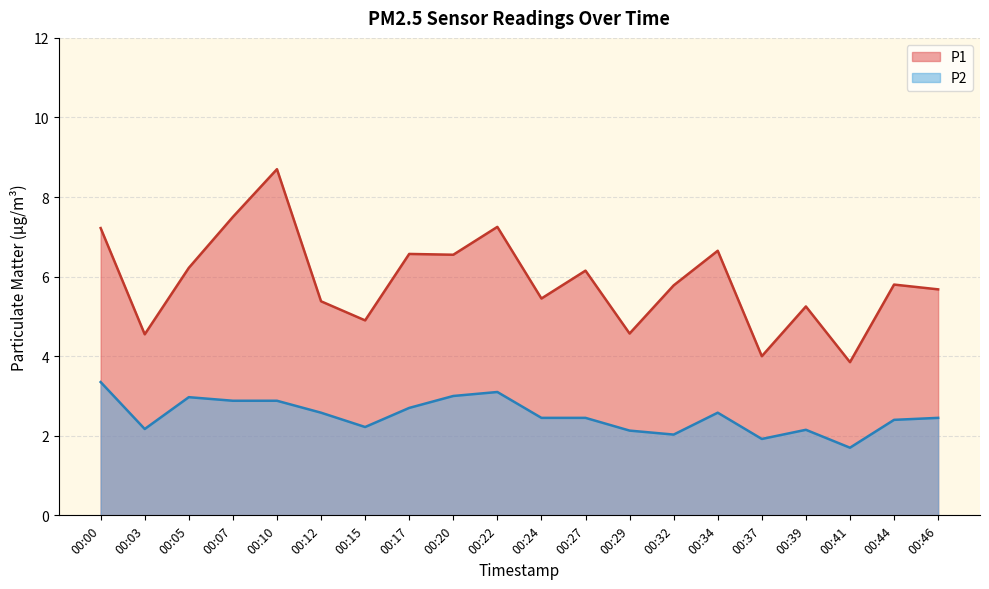

Reading left to right, what are all the values shown in this chart?

P1: 00:00=7.2	00:03=4.5	00:05=6.2	00:07=7.5	00:10=8.7	00:12=5.4	00:15=4.9	00:17=6.6	00:20=6.5	00:22=7.2	00:24=5.5	00:27=6.2	00:29=4.6	00:32=5.8	00:34=6.7	00:37=4.0	00:39=5.2	00:41=3.9	00:44=5.8	00:46=5.7
P2: 00:00=3.4	00:03=2.2	00:05=3.0	00:07=2.9	00:10=2.9	00:12=2.6	00:15=2.2	00:17=2.7	00:20=3.0	00:22=3.1	00:24=2.5	00:27=2.5	00:29=2.1	00:32=2.0	00:34=2.6	00:37=1.9	00:39=2.1	00:41=1.7	00:44=2.4	00:46=2.5